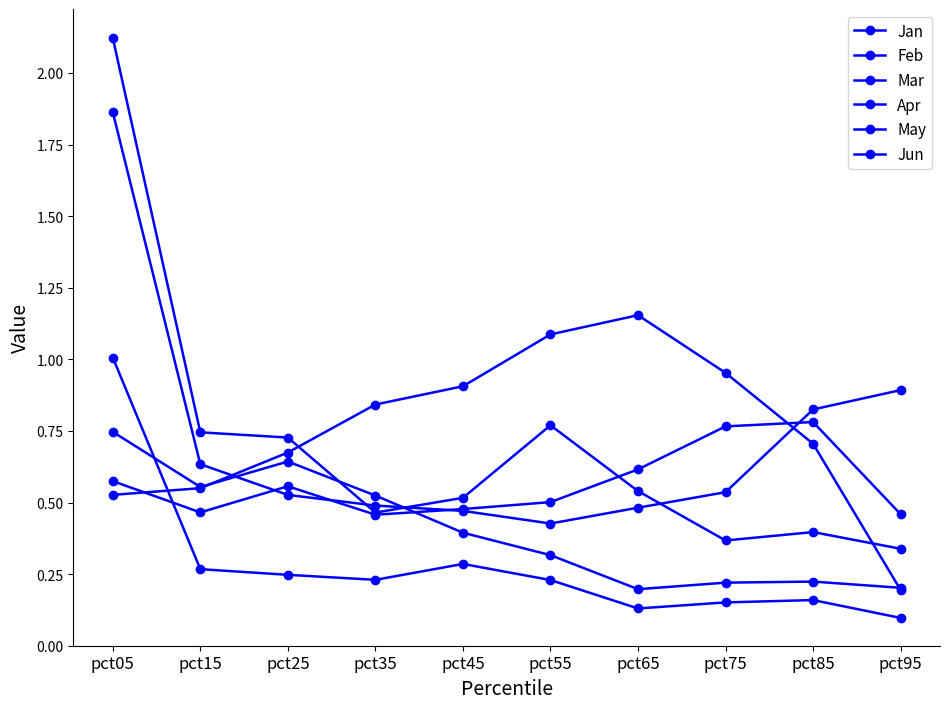

Count the number of categories in the chart.

10